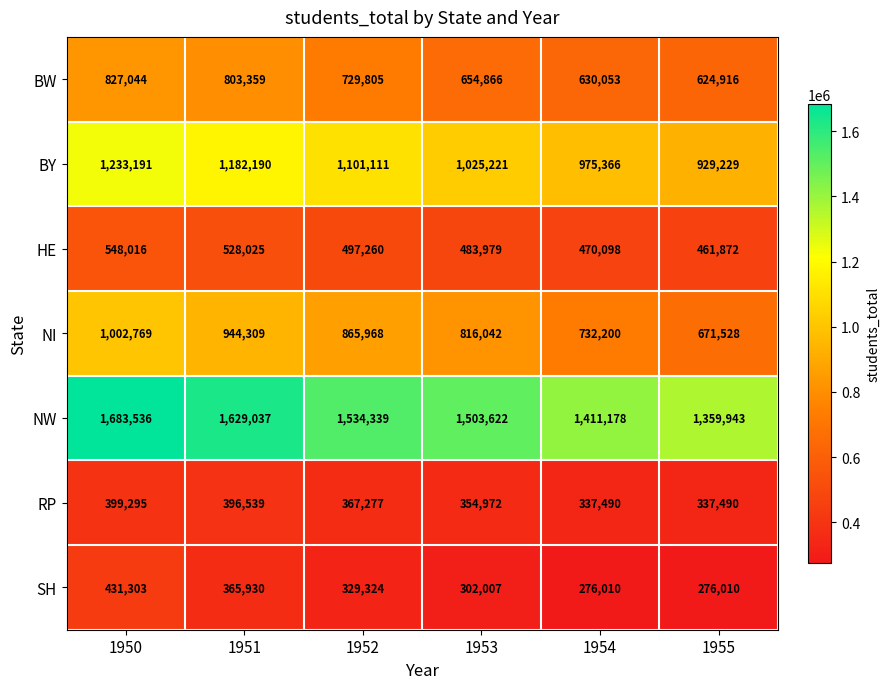

What is the approximate value of BW at 1950, to the nearest 100?

827000